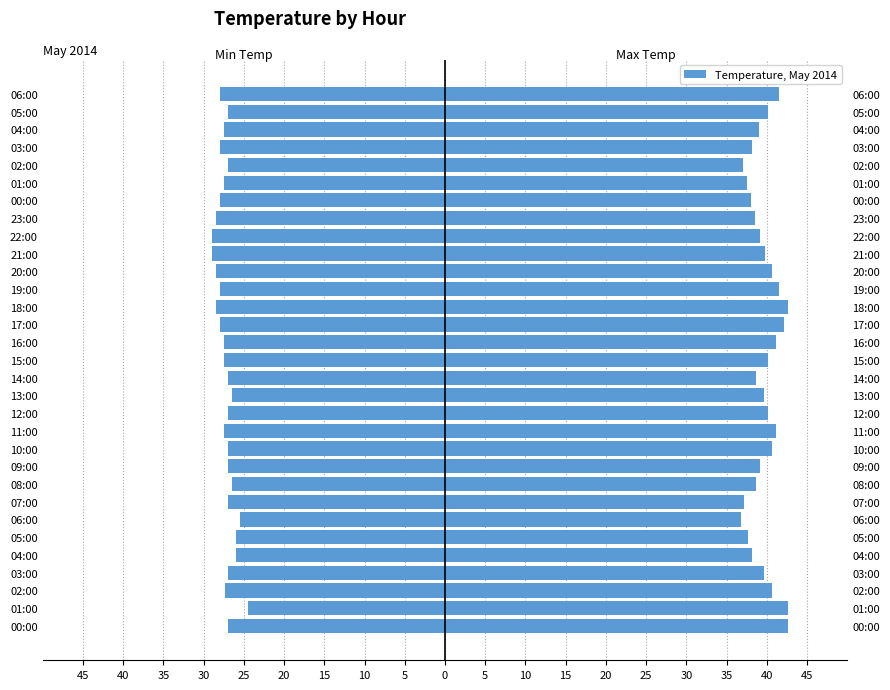

List the series in order of their overall mean, lowest first.

Min Temp, Max Temp